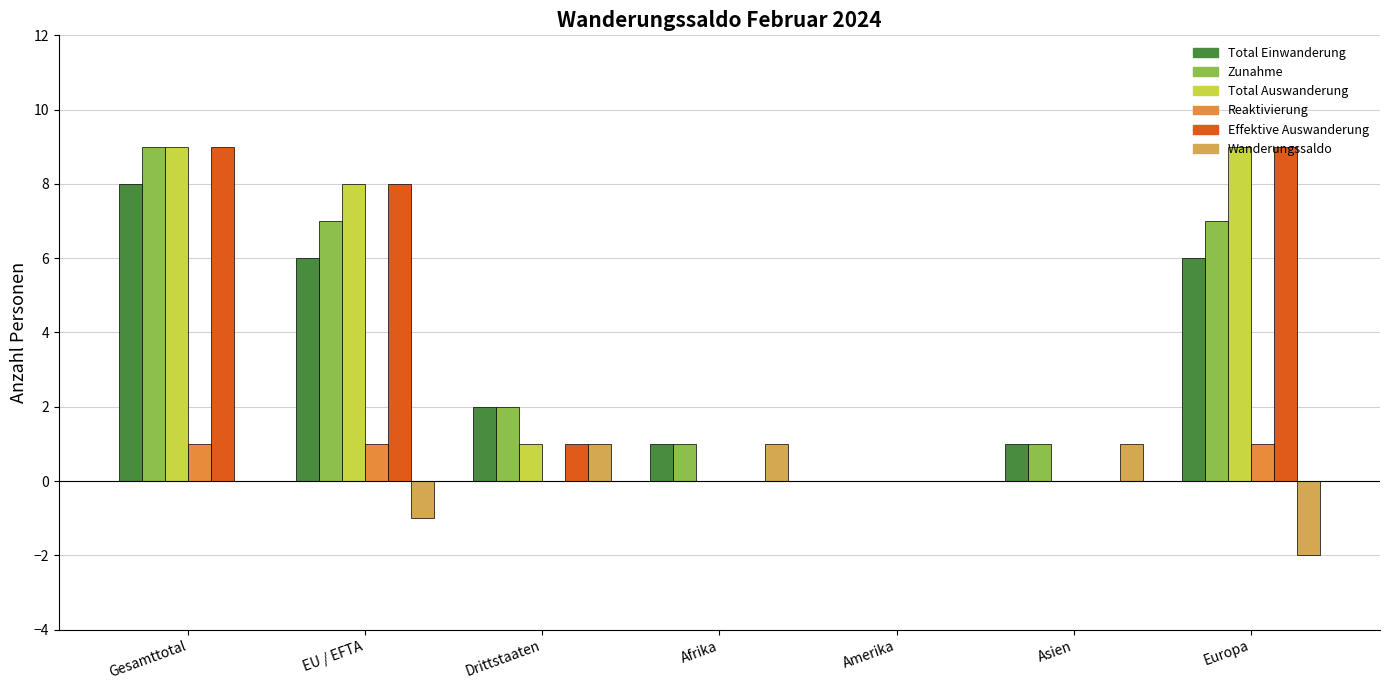

Reading left to right, what are all the values shown in this chart?

Total Einwanderung: 8	6	2	1	0	1	6
Zunahme: 9	7	2	1	0	1	7
Total Auswanderung: 9	8	1	0	0	0	9
Reaktivierung: 1	1	0	0	0	0	1
Effektive Auswanderung: 9	8	1	0	0	0	9
Wanderungssaldo: 0	-1	1	1	0	1	-2